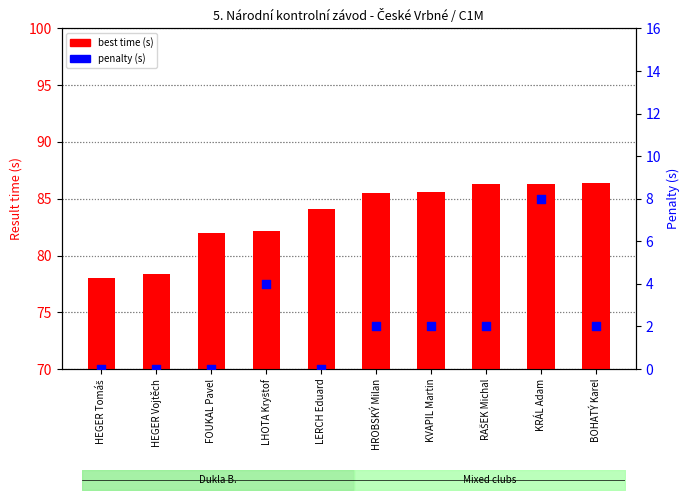

What is the total value across all series at LHOTA Kryštof?

86.2